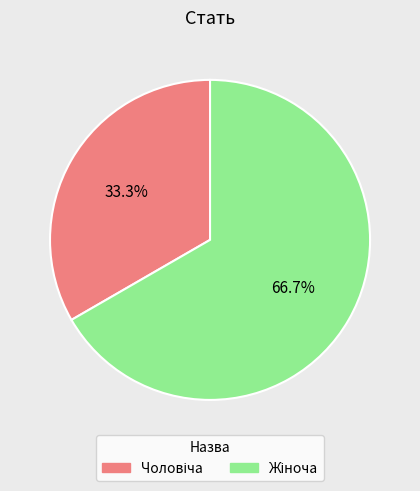

Does any single category account for the majority?

Yes